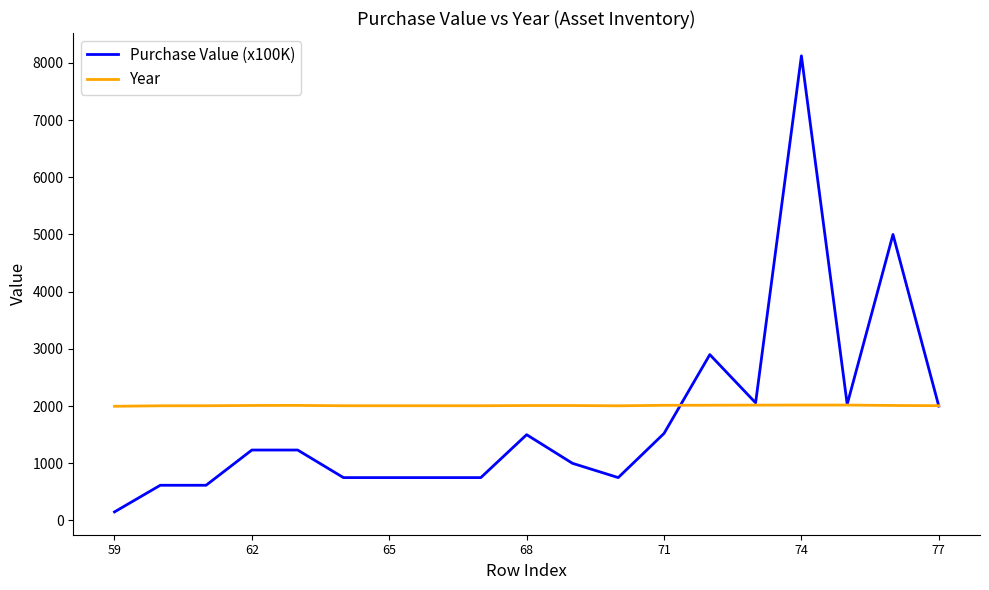

What is the difference between the maximum and minimum values in the Purchase Value (x100K) series?

7973.2